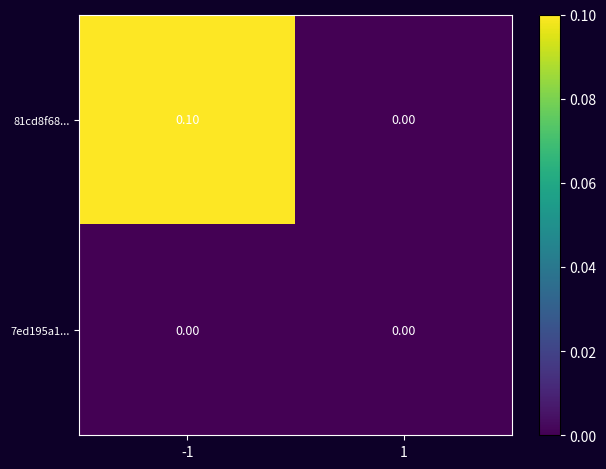

Which series has the largest total across all categories?

81cd8f68...